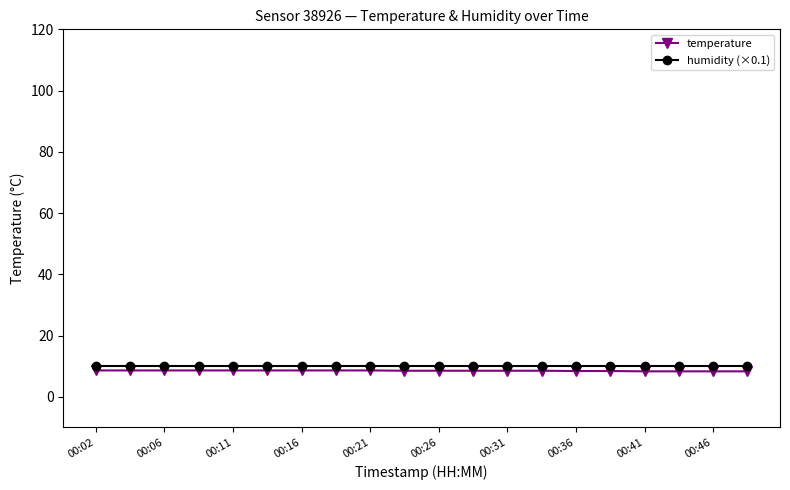

Count the number of data series in this chart.

2